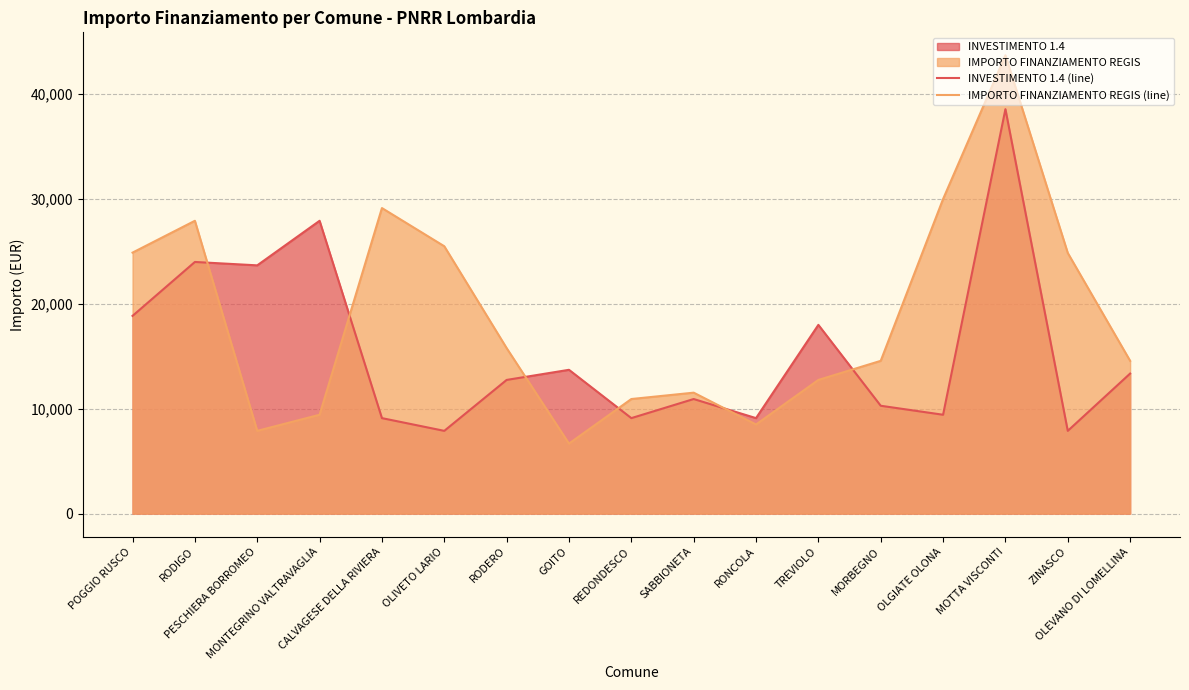

At which category does INVESTIMENTO 1.4 (line) reach its first local peak?

RODIGO